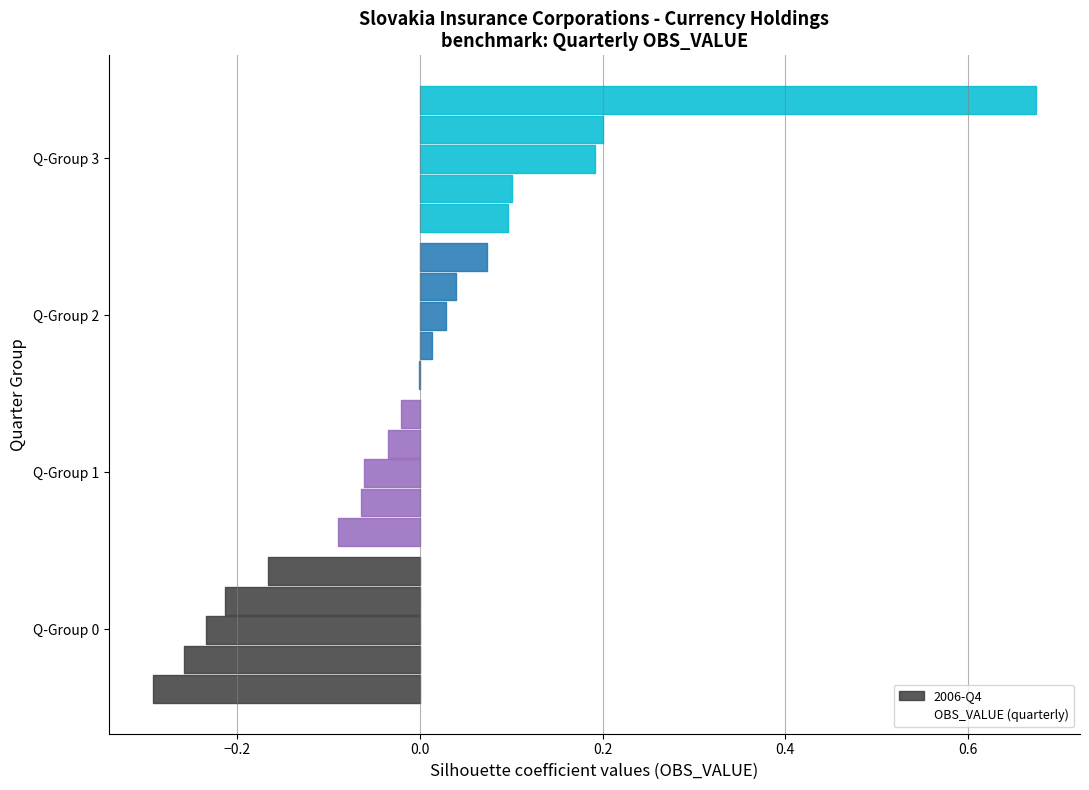

Reading left to right, list all the values displayed in this chart.

0.0	0.1	-0.1	0.1	-0.2	0.1	0.0	-0.1	0.7	-0.3	-0.0	-0.3	0.2	-0.2	-0.0	-0.0	0.0	0.2	-0.2	-0.1